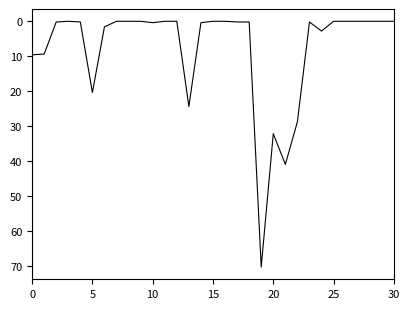

What is the difference between the maximum and minimum values?

70.4